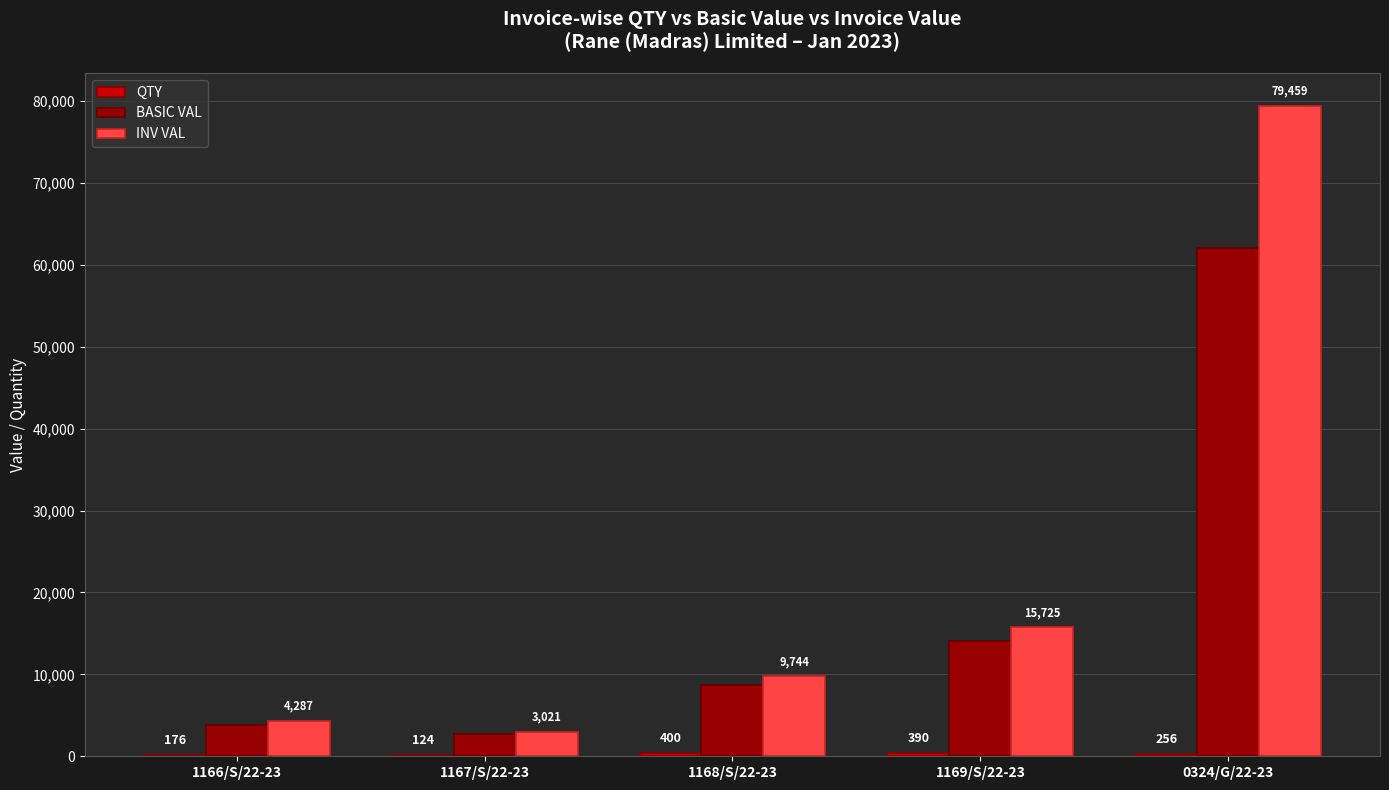

Between 1168/S/22-23 and 0324/G/22-23, which series saw the biggest shift?

INV VAL